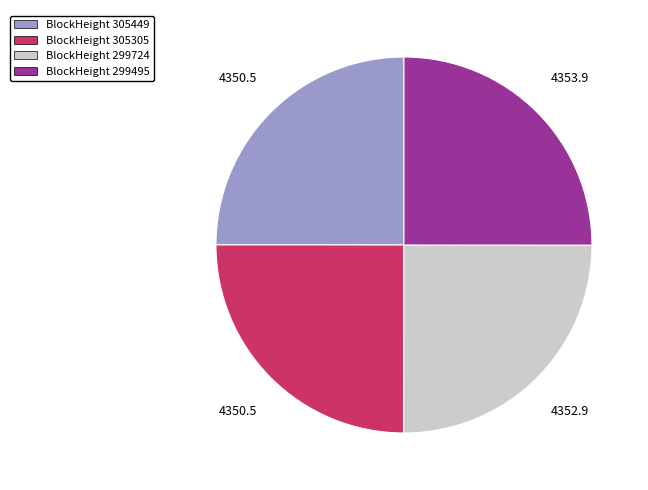

True or false: BlockHeight 305305 accounts for 25% of the total.

True